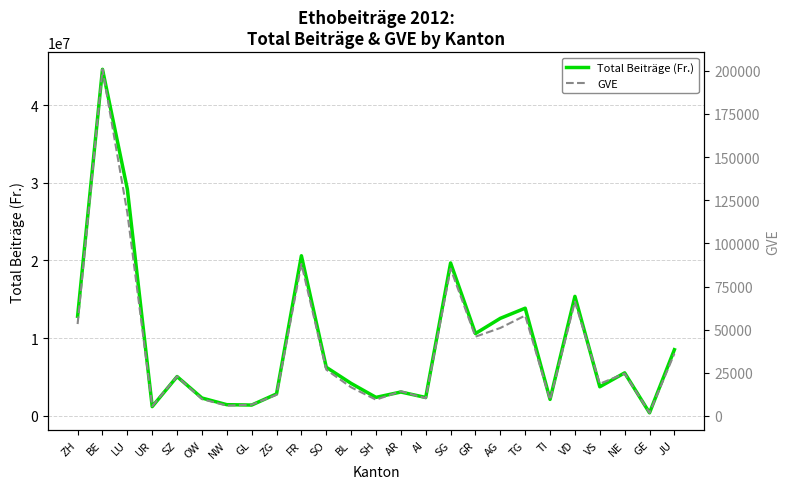

What is the smallest value displayed?

1823.8